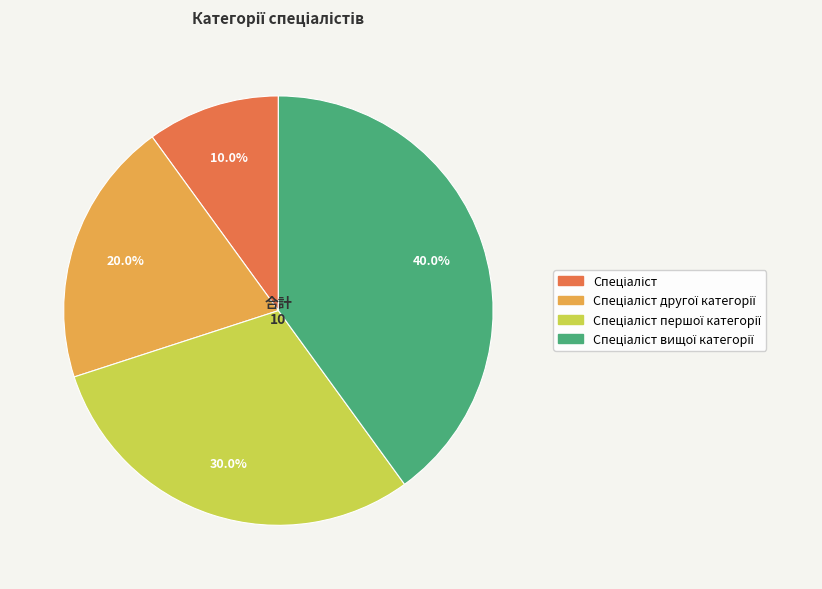

Is there a majority slice in this chart?

No